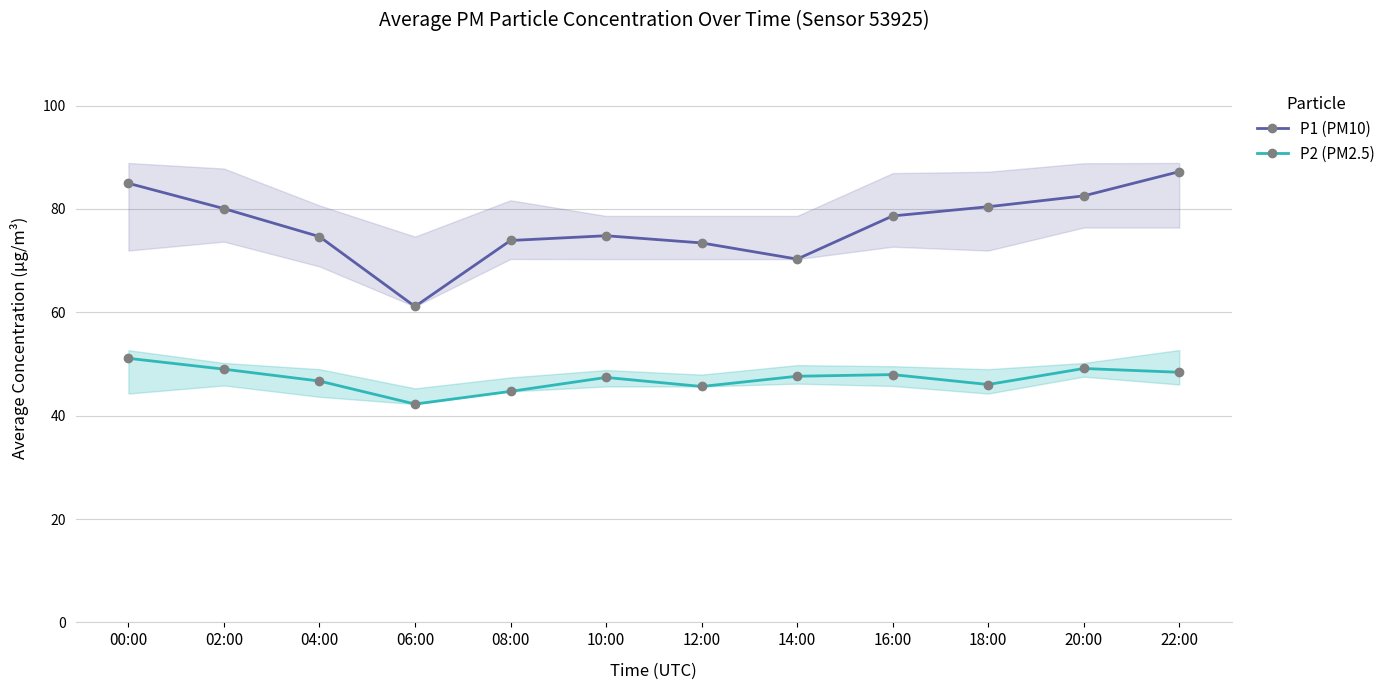

At which label does P2 (PM2.5) reach its minimum?

06:00